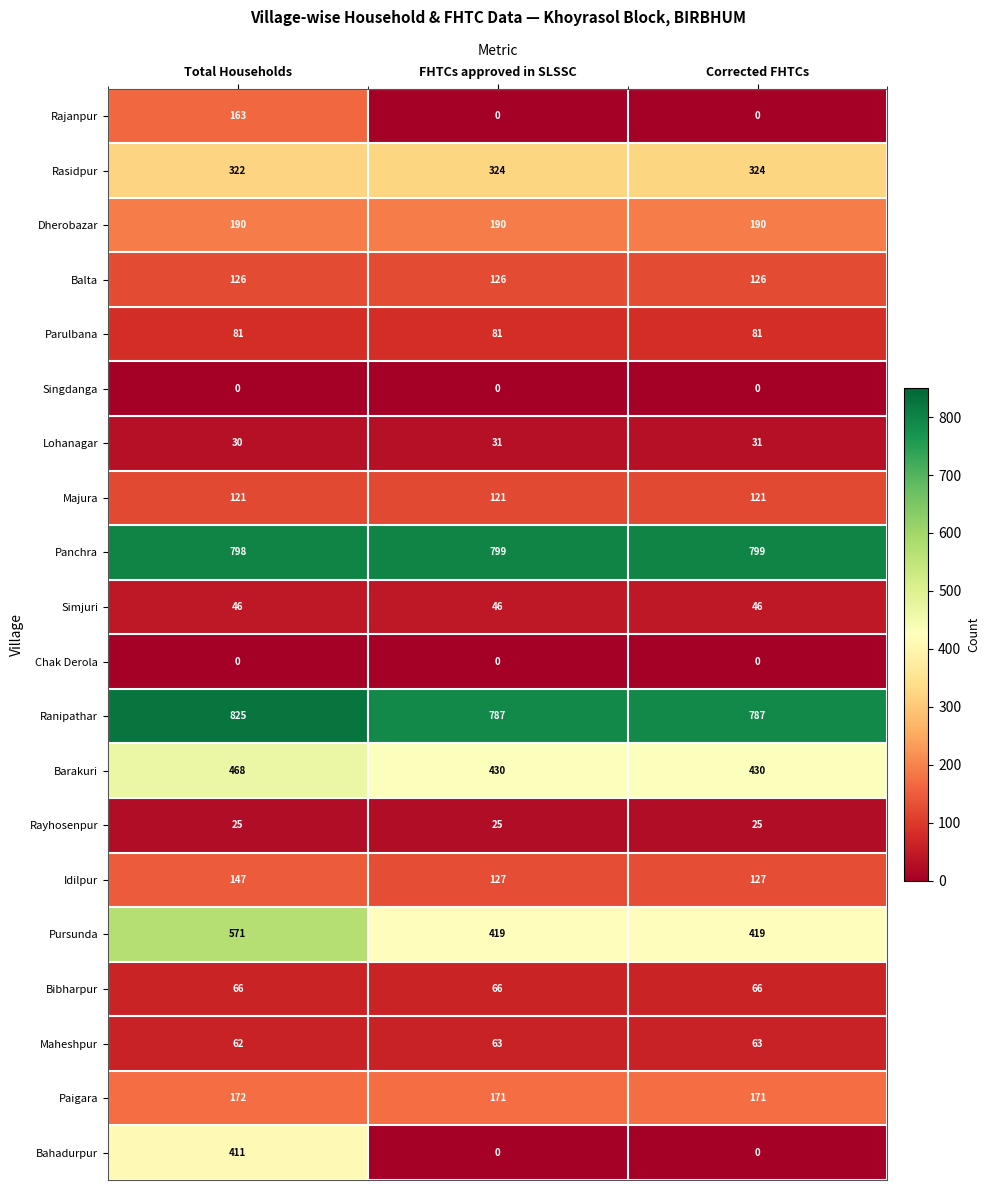

The Chak Derola series shows 0 at Total Households. True or false?

True